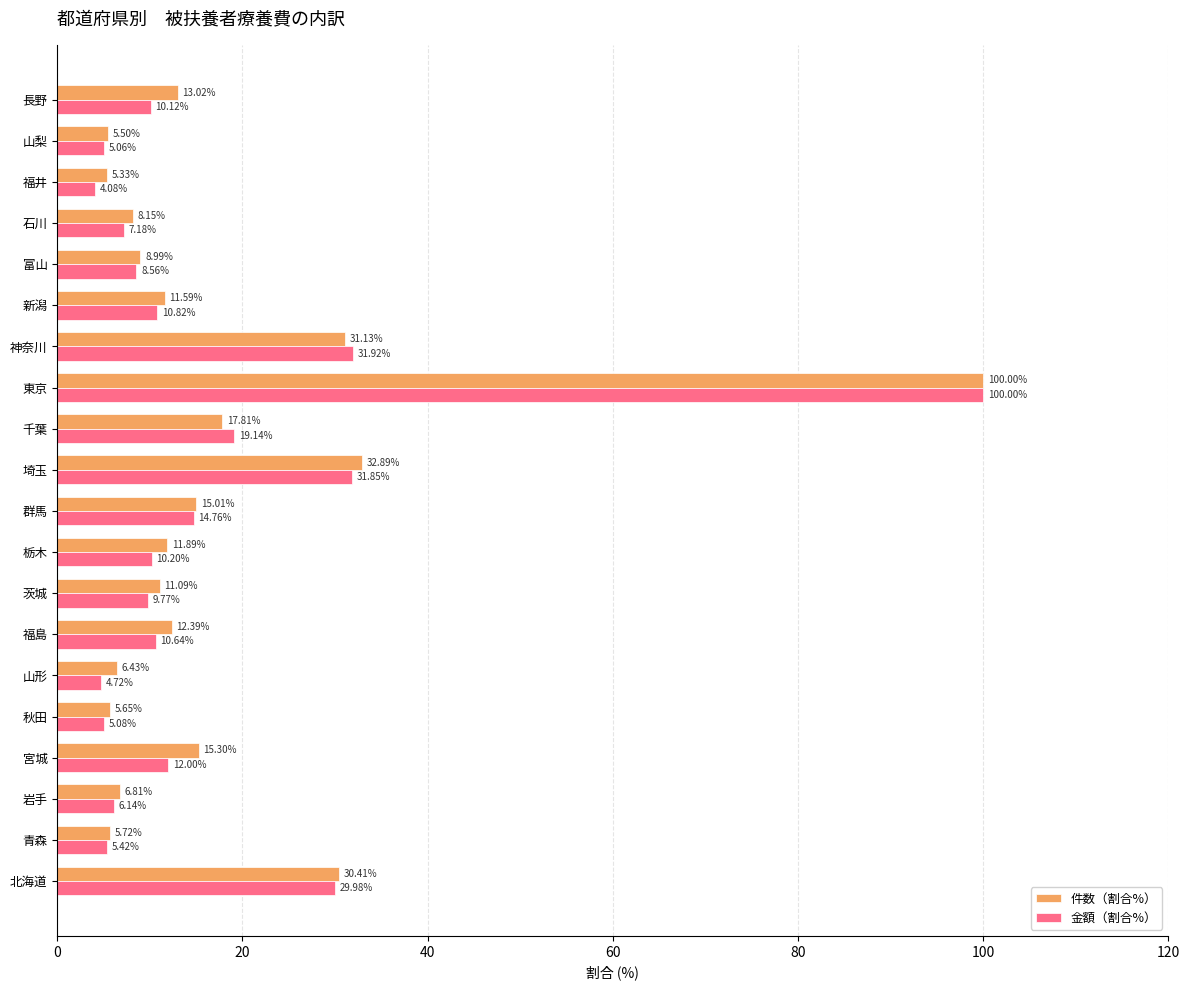

Which category has the lowest value across all series?

福井